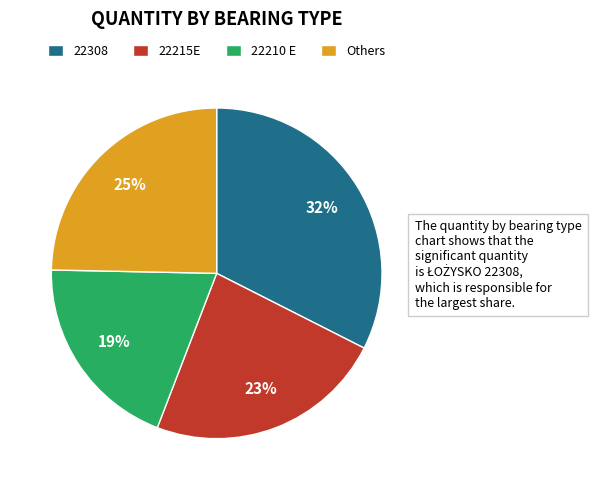

To the nearest percent, what percentage of the pie is 22210 E?

19%